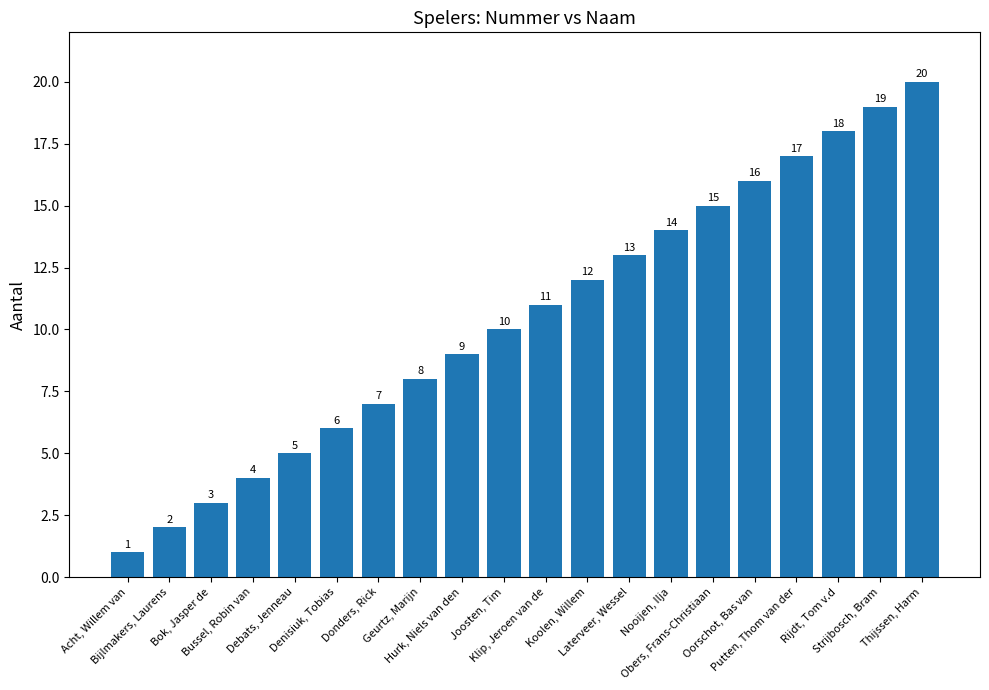

What is the sum of all values?

210